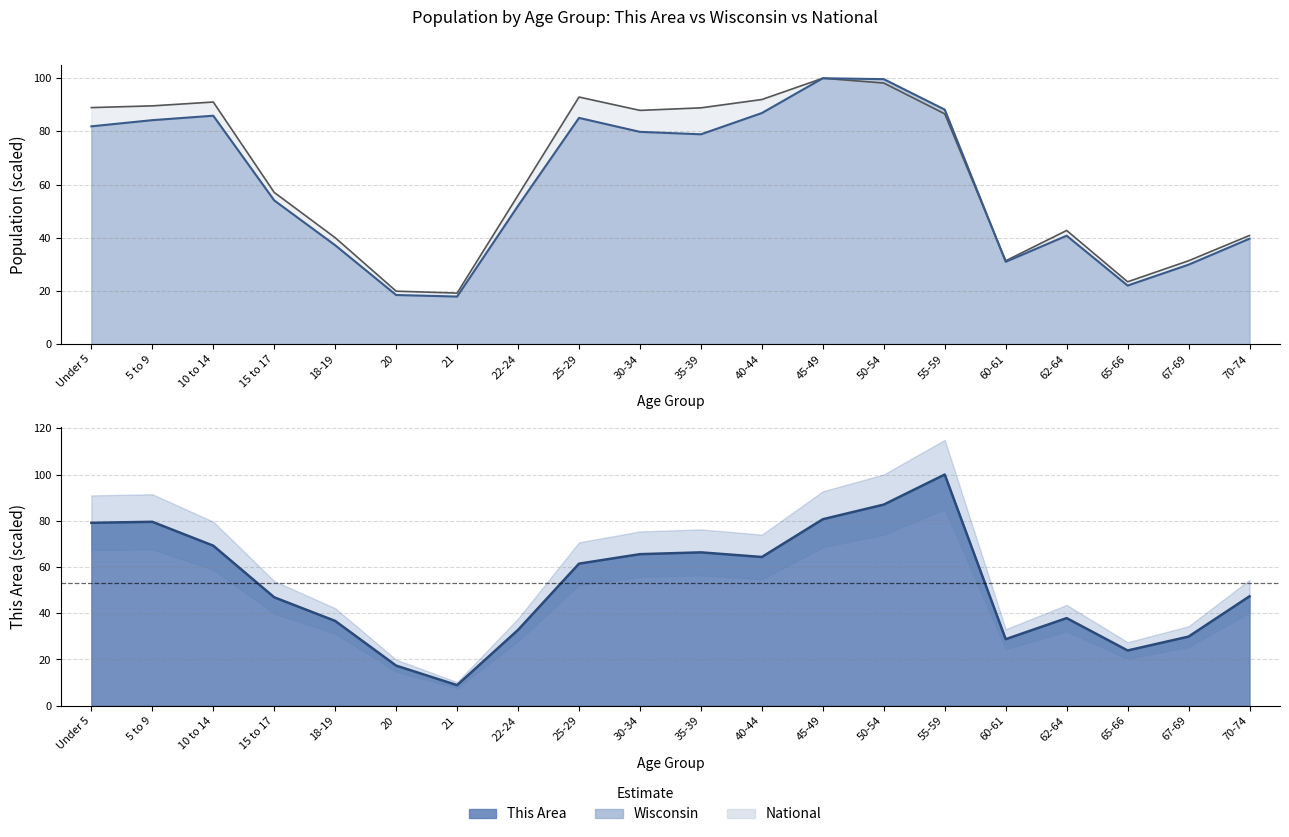

Where does the This Area series first go above 61?

Under 5